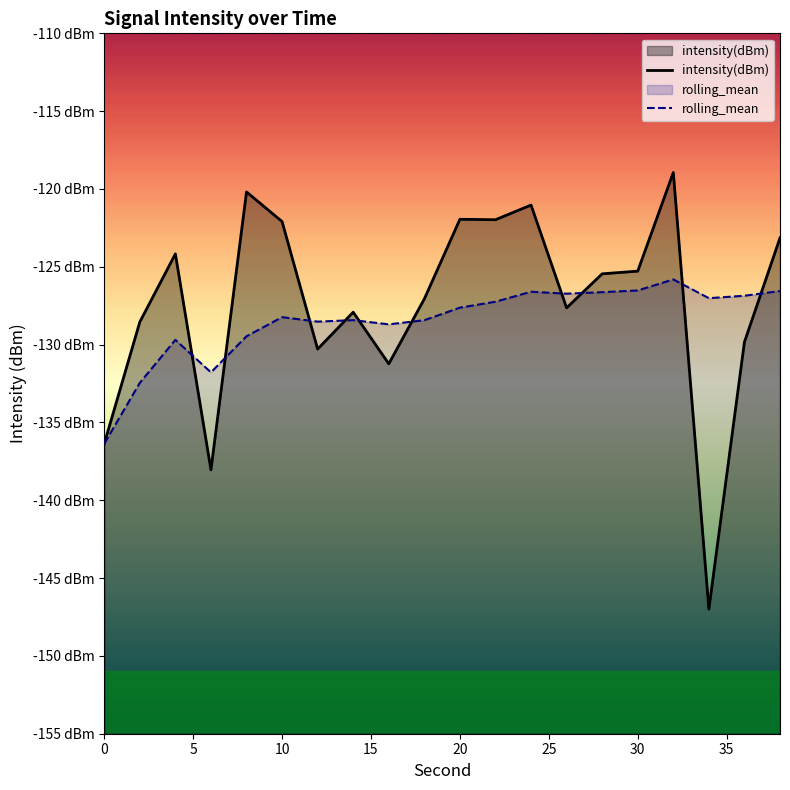

What is the spread (max minus min) of values at 30?

1.2